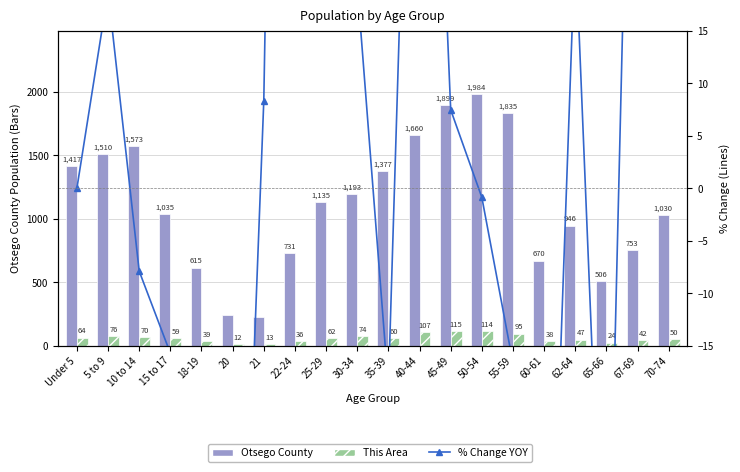

What position from the left is 65-66?

18